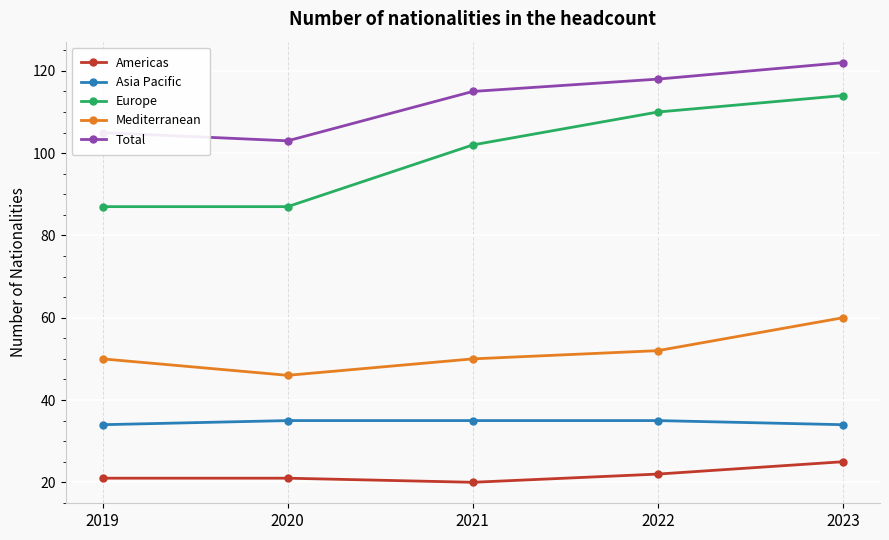

Between 2021 and 2022, which series saw the biggest shift?

Europe